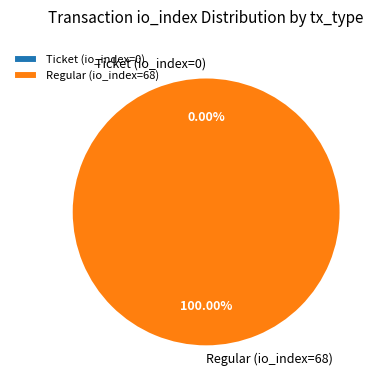

To the nearest percent, what is the combined percentage of Regular (io_index=68) and Ticket (io_index=0)?

100%